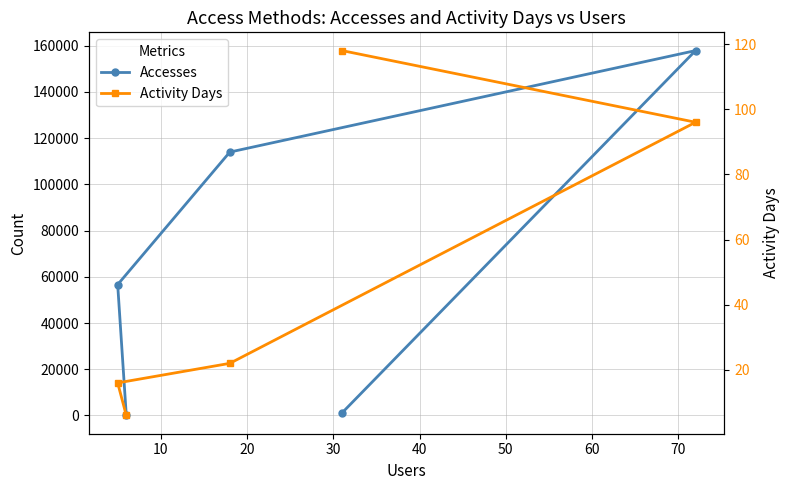

Rank the series by their average value, from highest to lowest.

Accesses, Activity Days